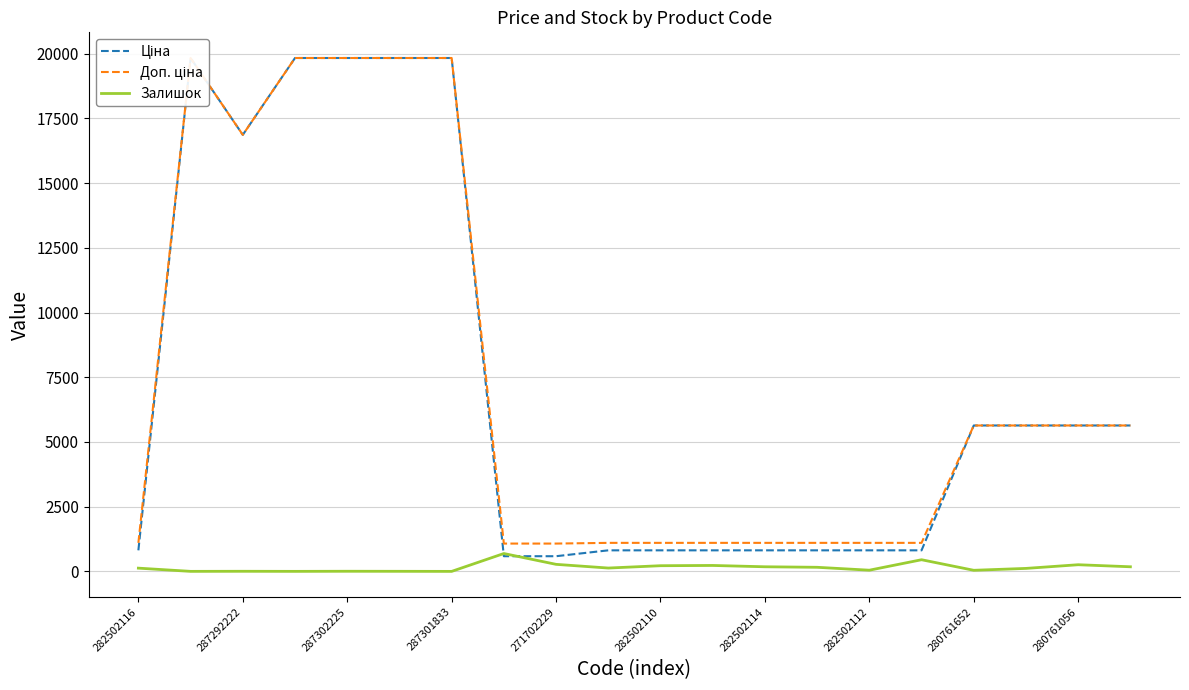

Is it true that Залишок equals 125 at 282502116?

True